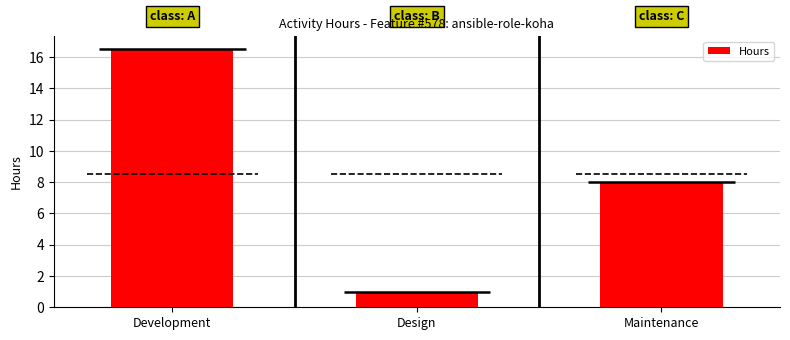

Where does the data first go above 8?

Development